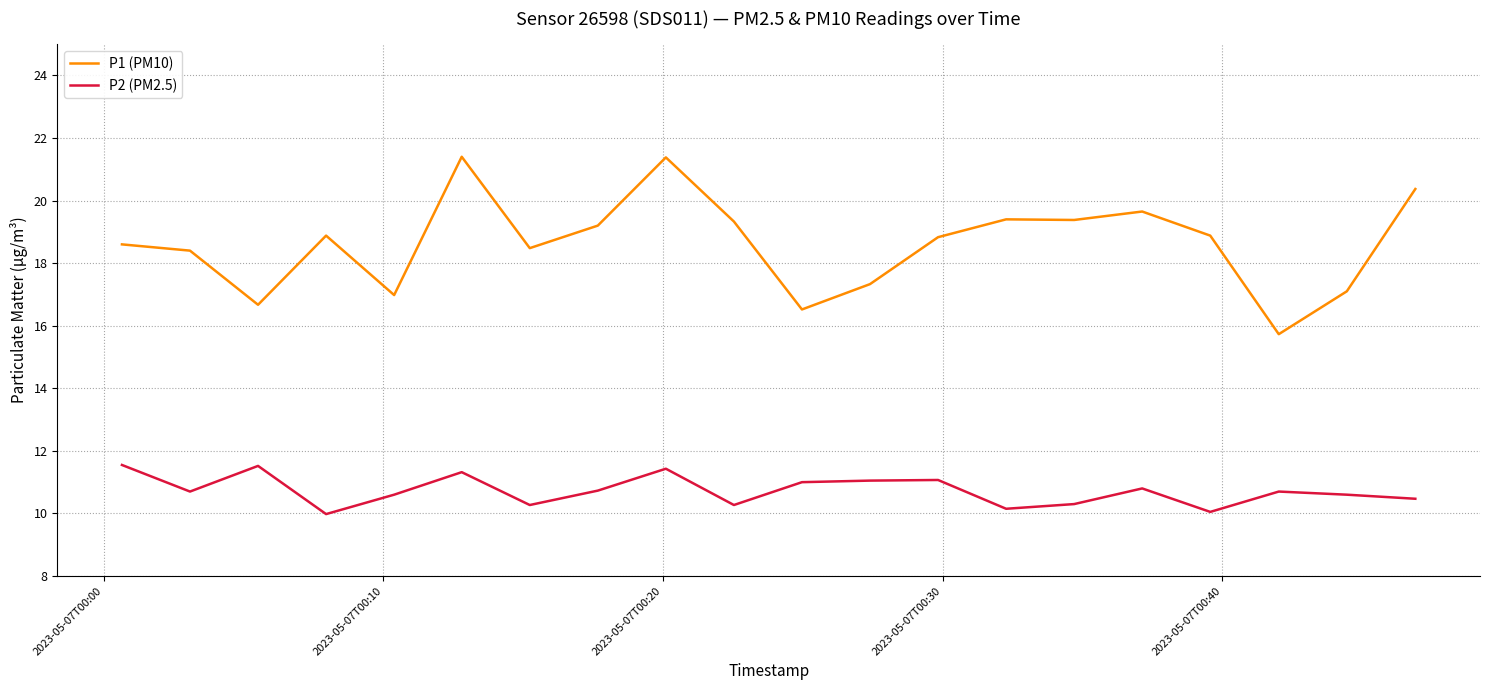

Which series has the largest range (max minus min)?

P1 (PM10)